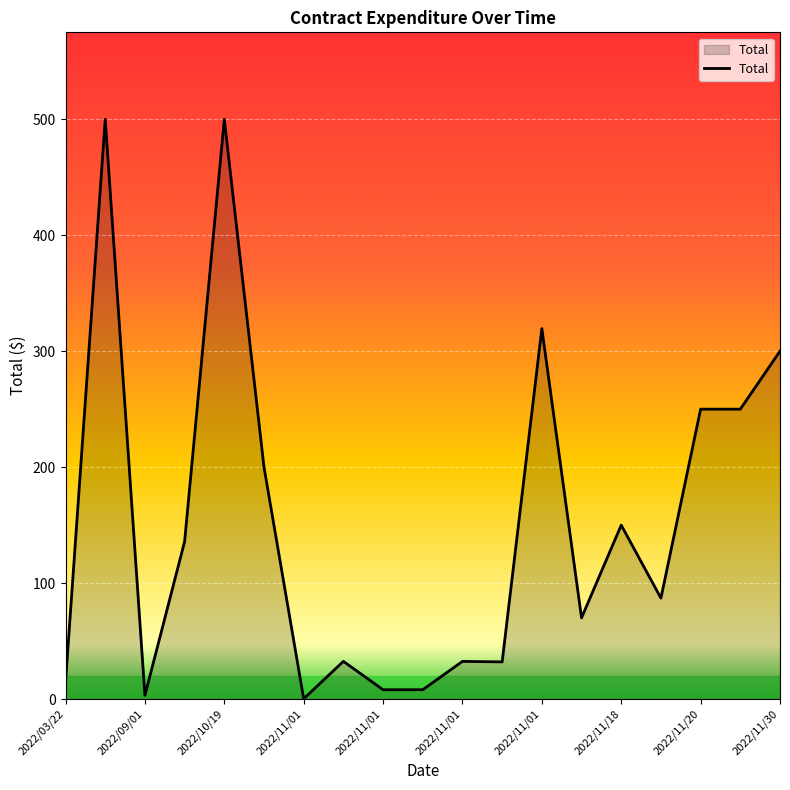

What is the minimum value shown in the chart?

0.2